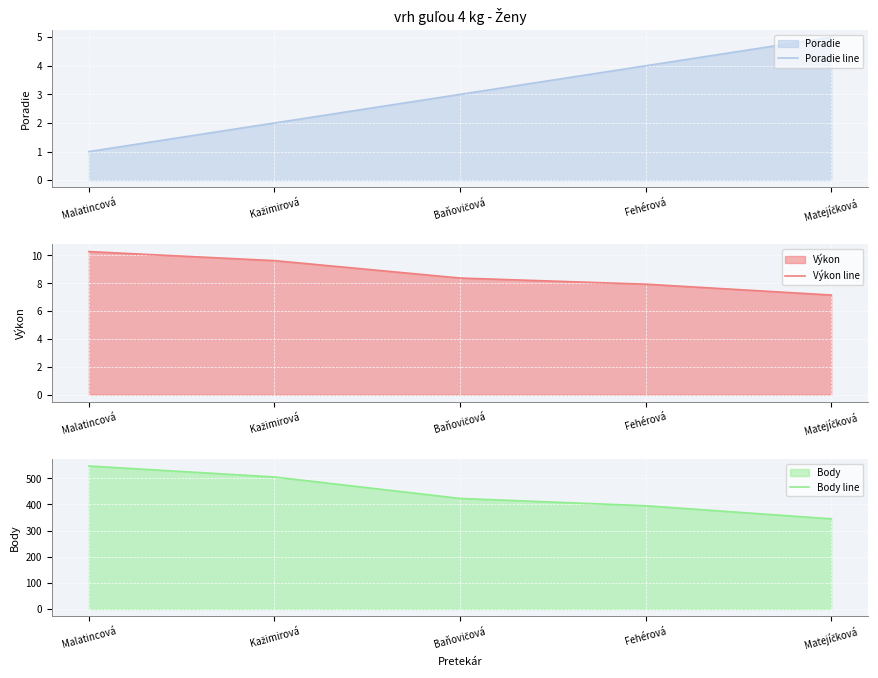

Which category has the lowest value across all series?

Malatincová